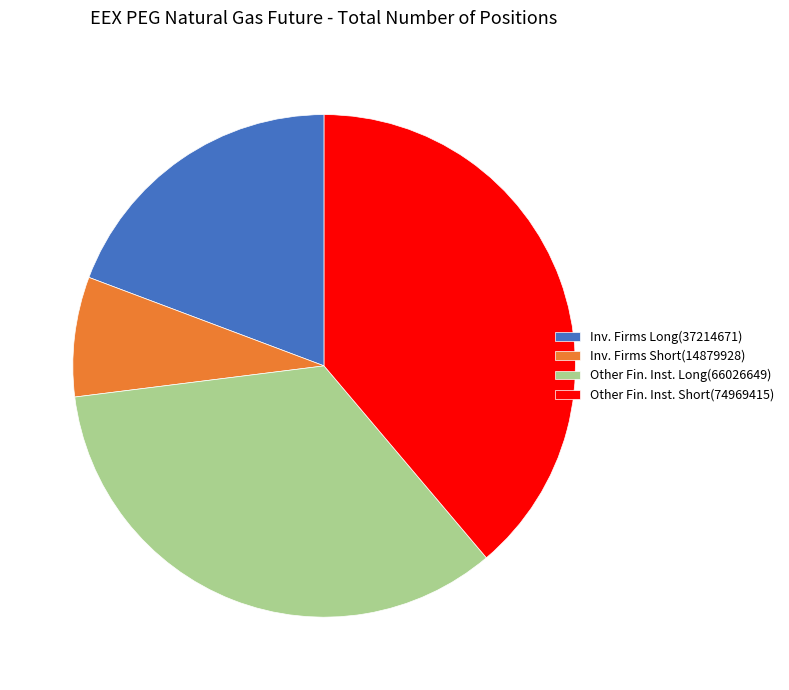

Which slice is the smallest?

Inv. Firms Short(14879928)